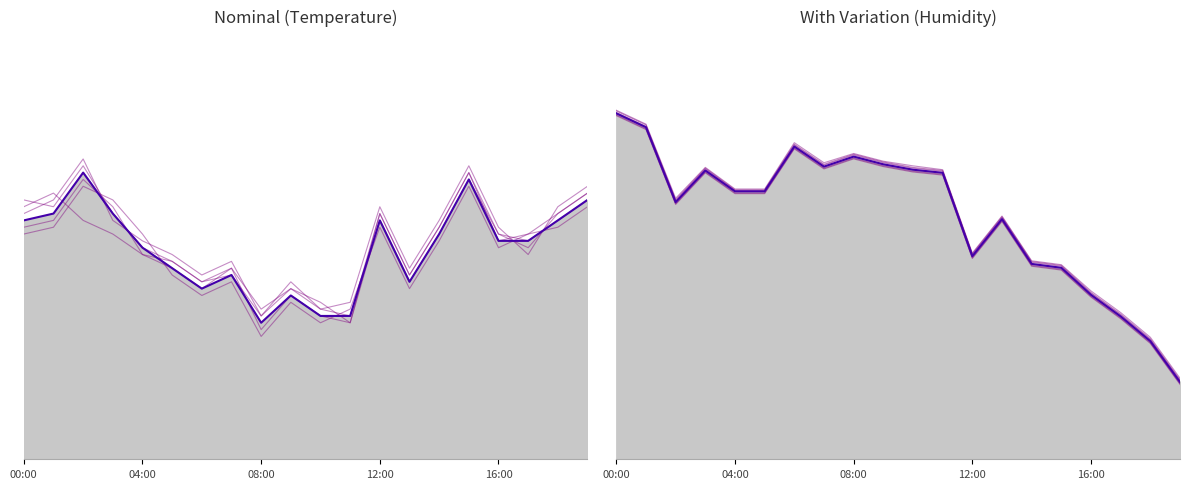

What is the approximate value of Nominal (Temperature) at 12:00?

0.6